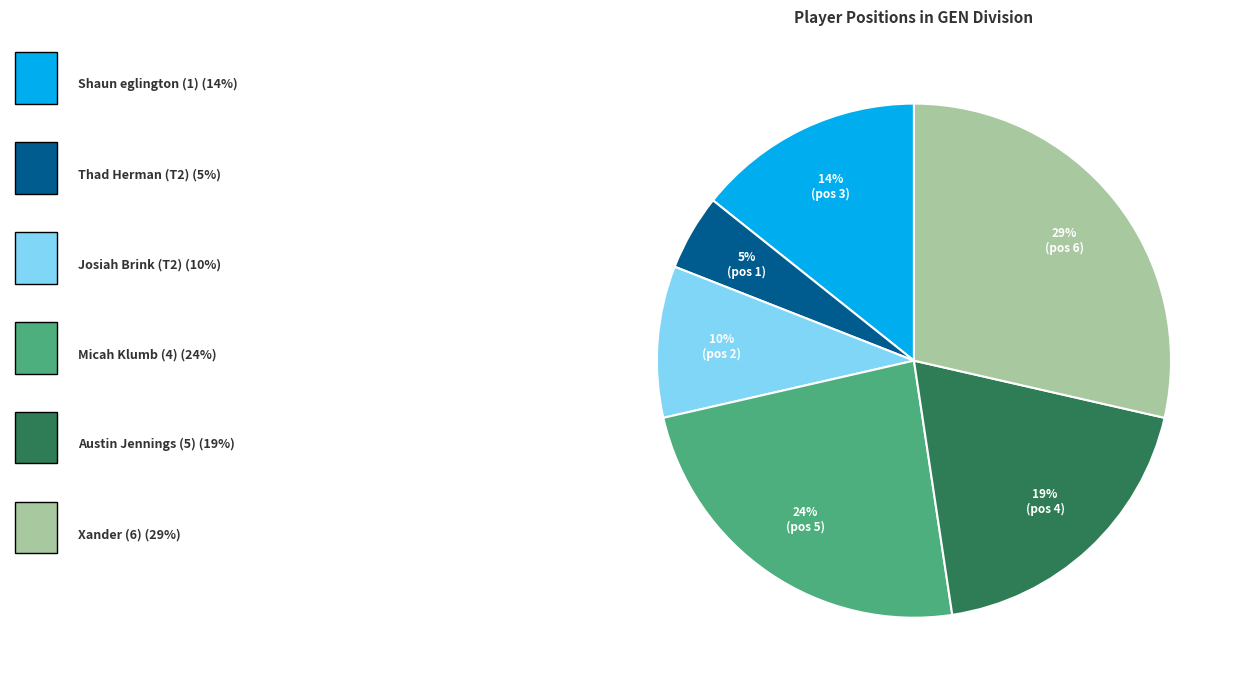

Is there a majority slice in this chart?

No